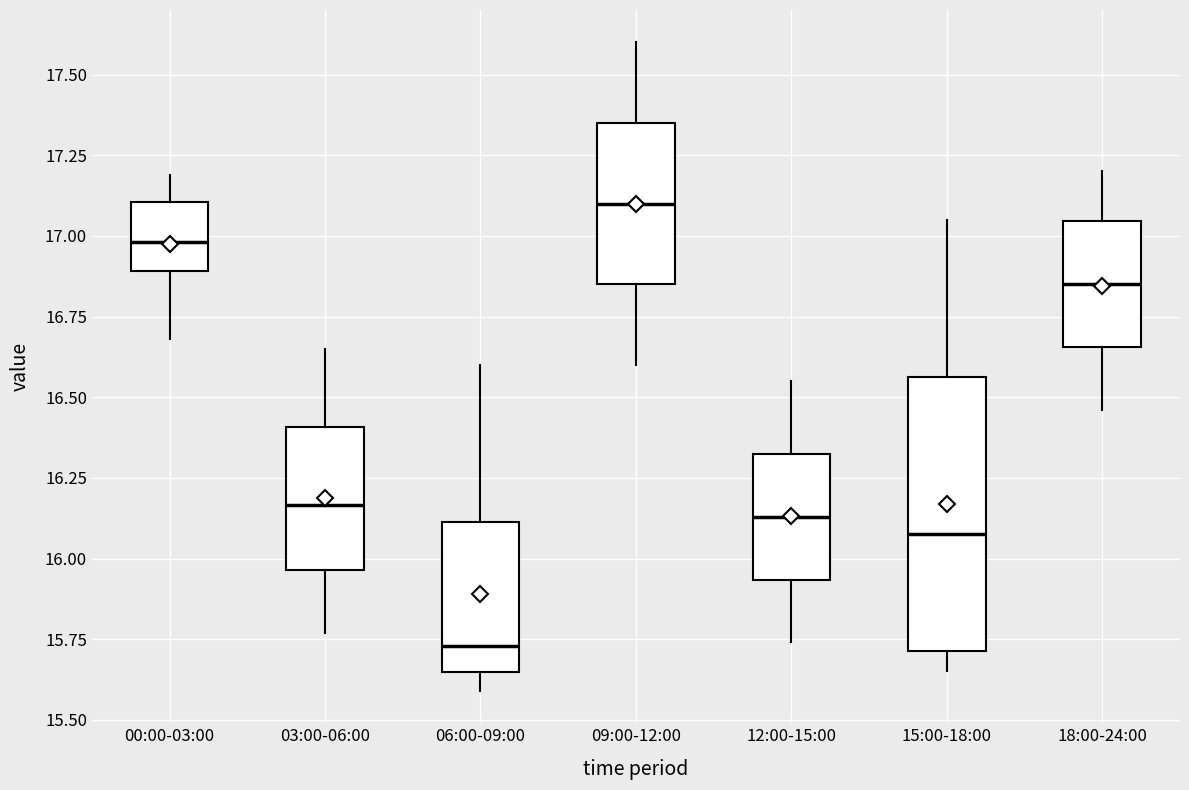

Reading left to right, read every box against the y-axis: the position of its median line, the range the box covers, and the ends of its whiskers. The values are not printed on the chart, so give them approximately, as read against the axis.

00:00-03:00: median 17.00, box 16.90 to 17.10, whiskers 16.70 to 17.20
03:00-06:00: median 16.15, box 15.95 to 16.40, whiskers 15.75 to 16.65
06:00-09:00: median 15.75, box 15.65 to 16.10, whiskers 15.60 to 16.60
09:00-12:00: median 17.10, box 16.85 to 17.35, whiskers 16.60 to 17.60
12:00-15:00: median 16.15, box 15.95 to 16.35, whiskers 15.75 to 16.55
15:00-18:00: median 16.10, box 15.70 to 16.55, whiskers 15.65 to 17.05
18:00-24:00: median 16.85, box 16.65 to 17.05, whiskers 16.45 to 17.20